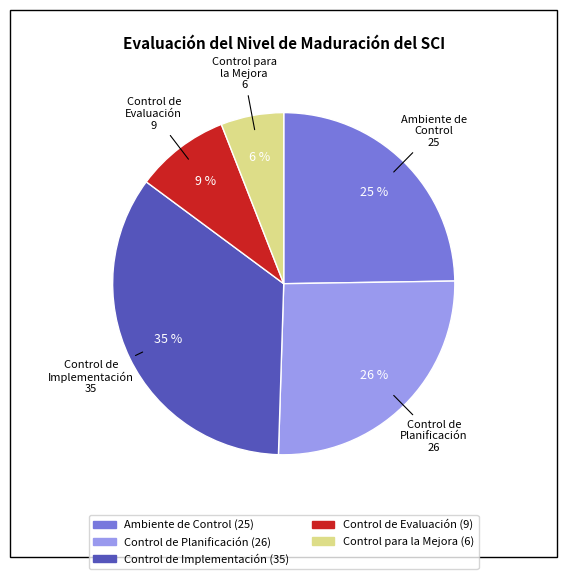

Approximately how many times larger is the value at Control de Planificación compared to Ambiente de Control?

1.0